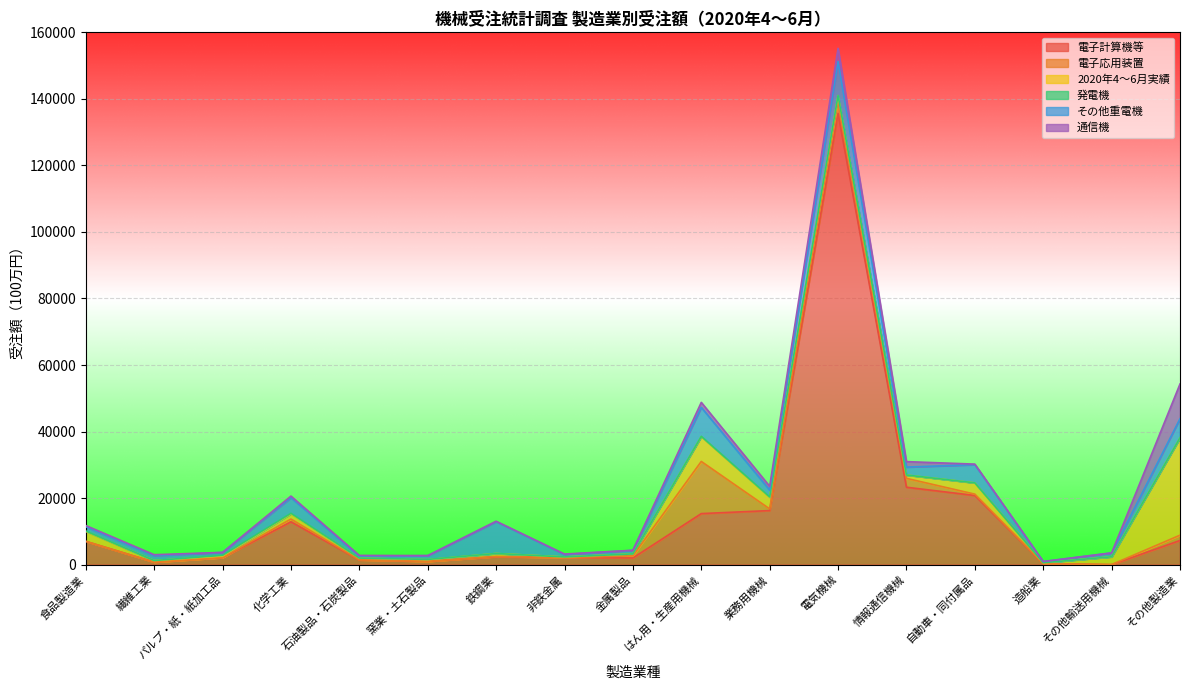

True or false: 通信機 has a value of 440 at 繊維工業.

False